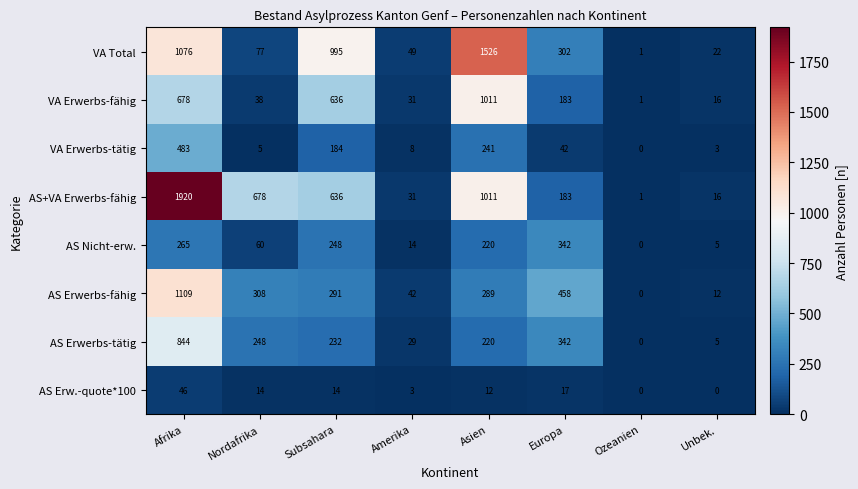

What is the difference between the AS Erwerbs-fähig values at Europa and Afrika?

651